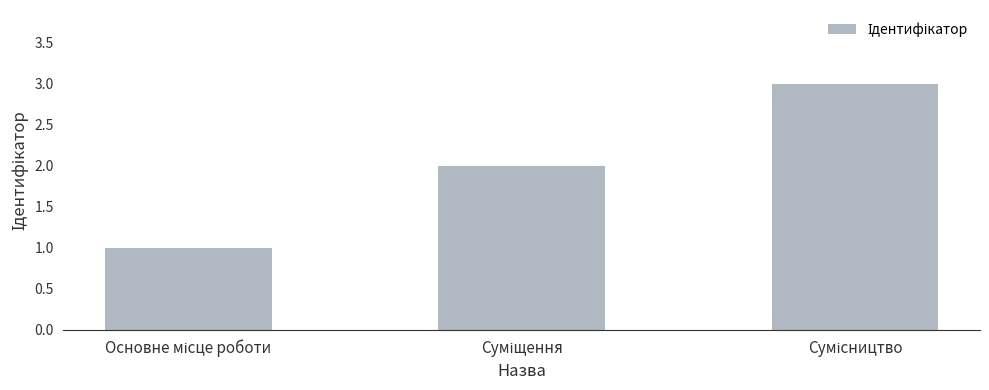

What is the greatest value displayed?

3